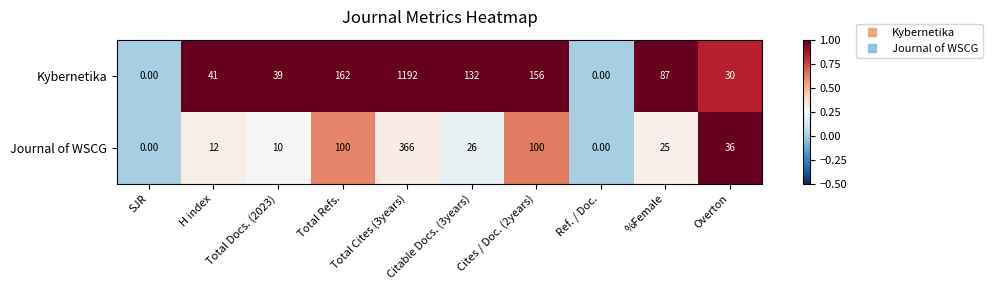

What is the sum of the Kybernetika values at Total Docs. (2023) and Total Refs.?

201